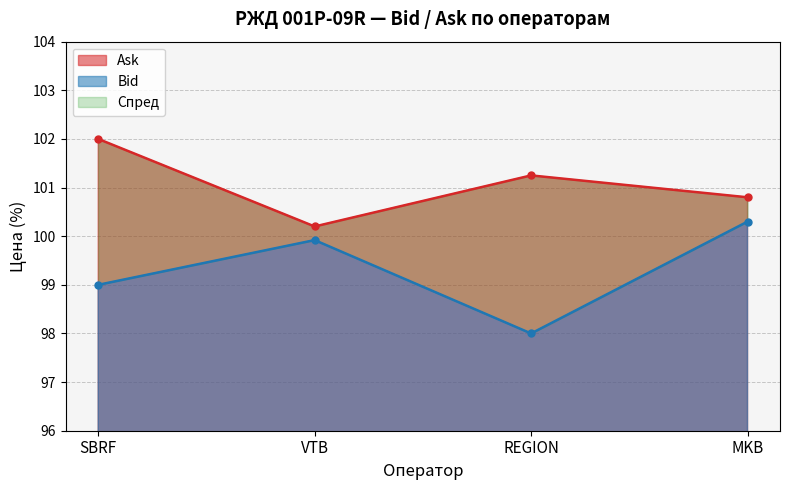

Which category has the lowest value in the Bid series?

REGION